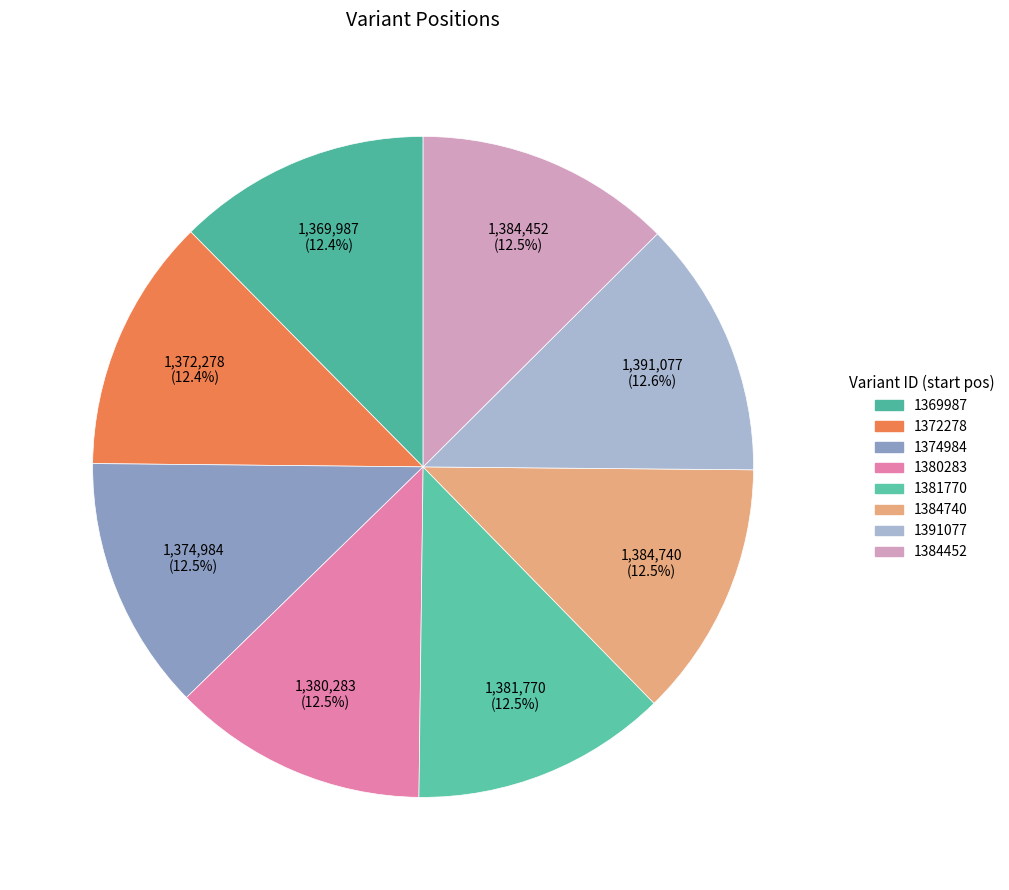

What is the smallest slice in the pie chart?

1369987